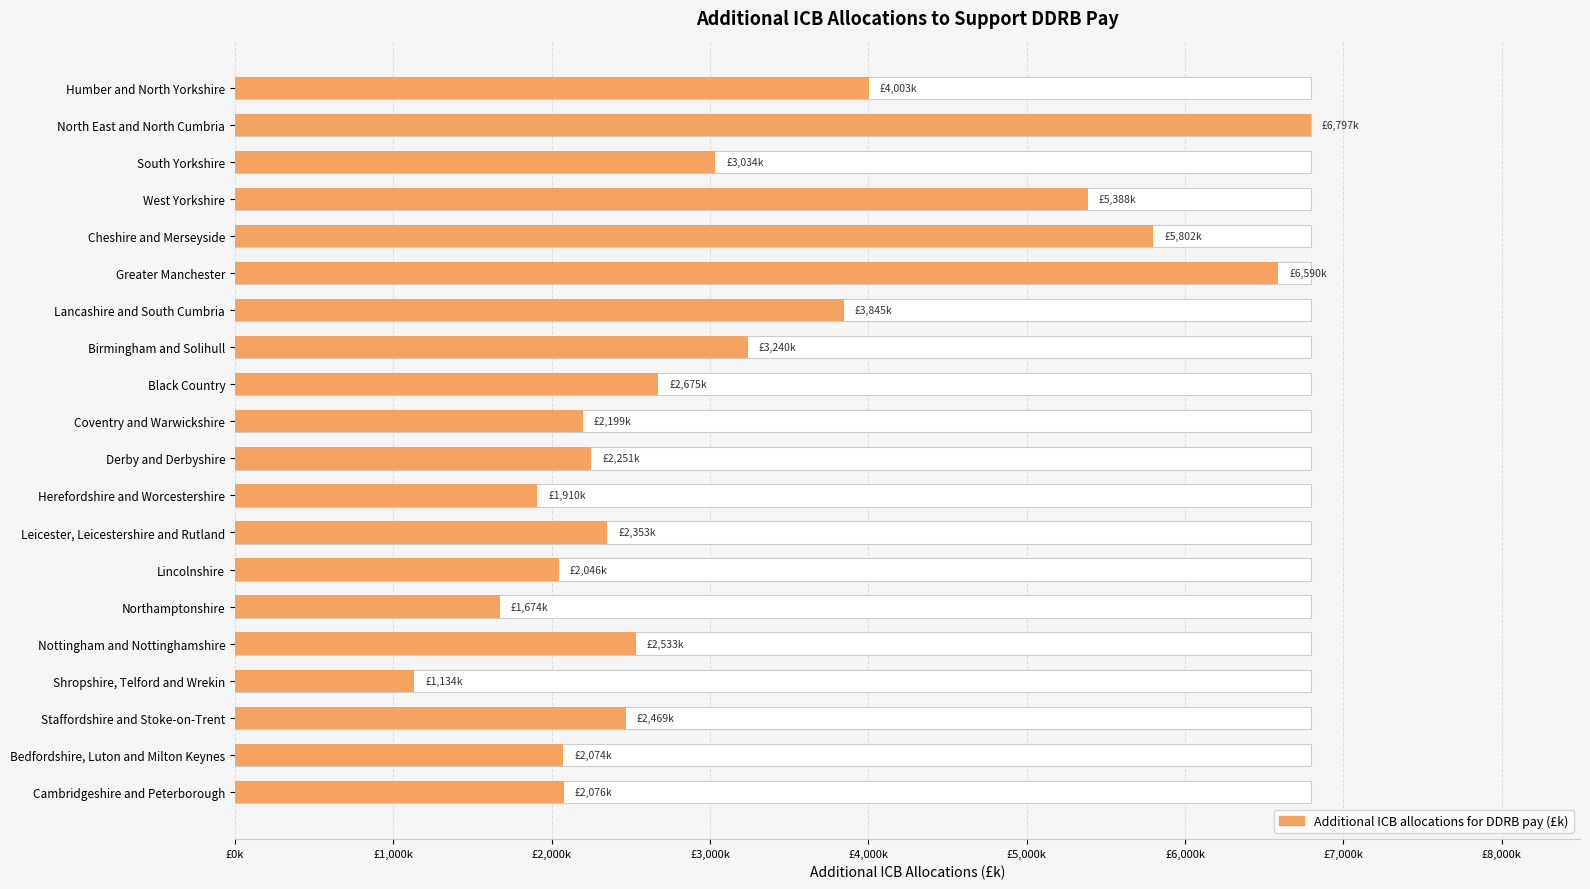

Count the number of data series in this chart.

1